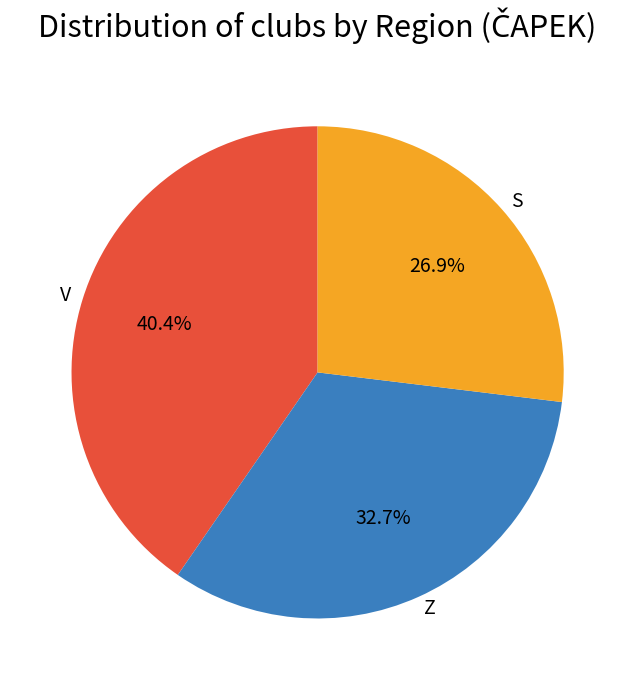

The S slice represents 27% of the pie. True or false?

True